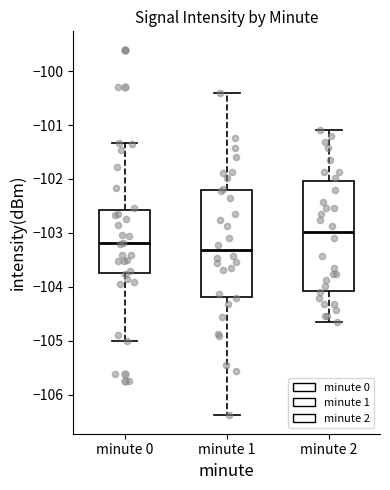

Reading left to right, transcribe this box plot: for each box, give where its median line is, the range the box spans, and where its two whiskers end, as read against the y-axis. The values are not printed on the chart, so give them approximately, as read against the axis.

minute 0: median -103.2, box -103.8 to -102.6, whiskers -105.0 to -101.3
minute 1: median -103.3, box -104.2 to -102.2, whiskers -106.4 to -100.4
minute 2: median -103.0, box -104.1 to -102.0, whiskers -104.7 to -101.1